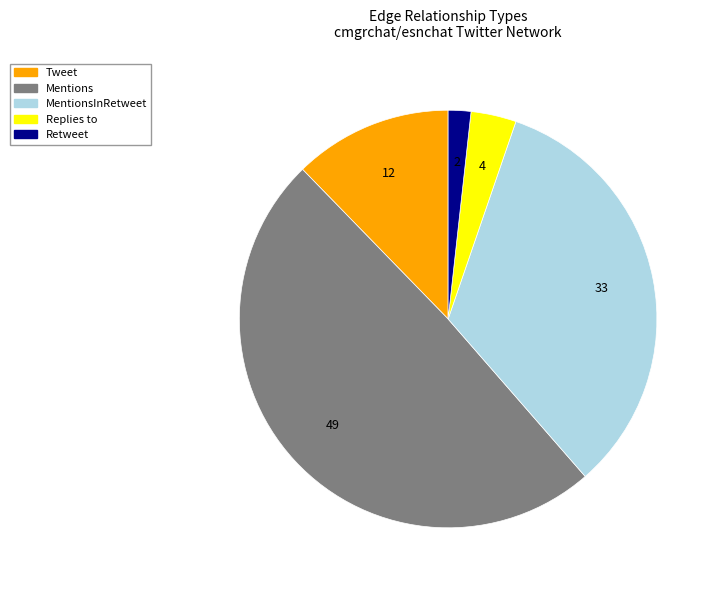

How many slices are in this pie chart?

5